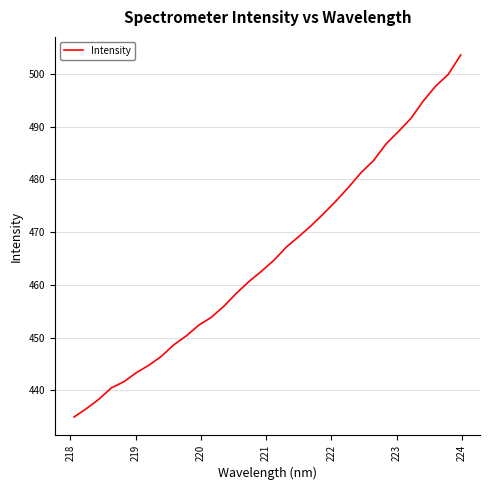

What is the average value?

465.6